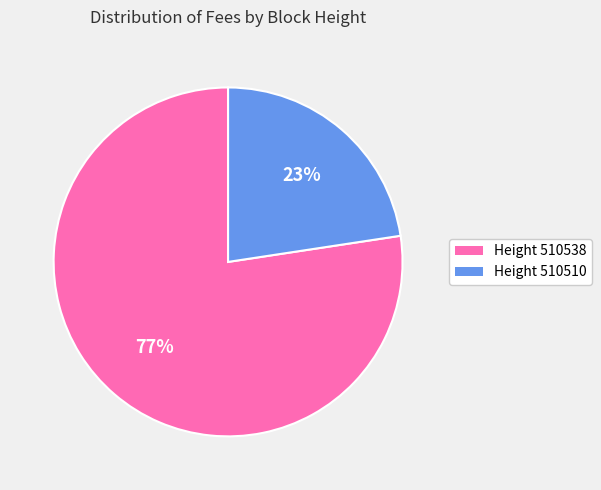

Which has a higher value, Height 510510 or Height 510538?

Height 510538